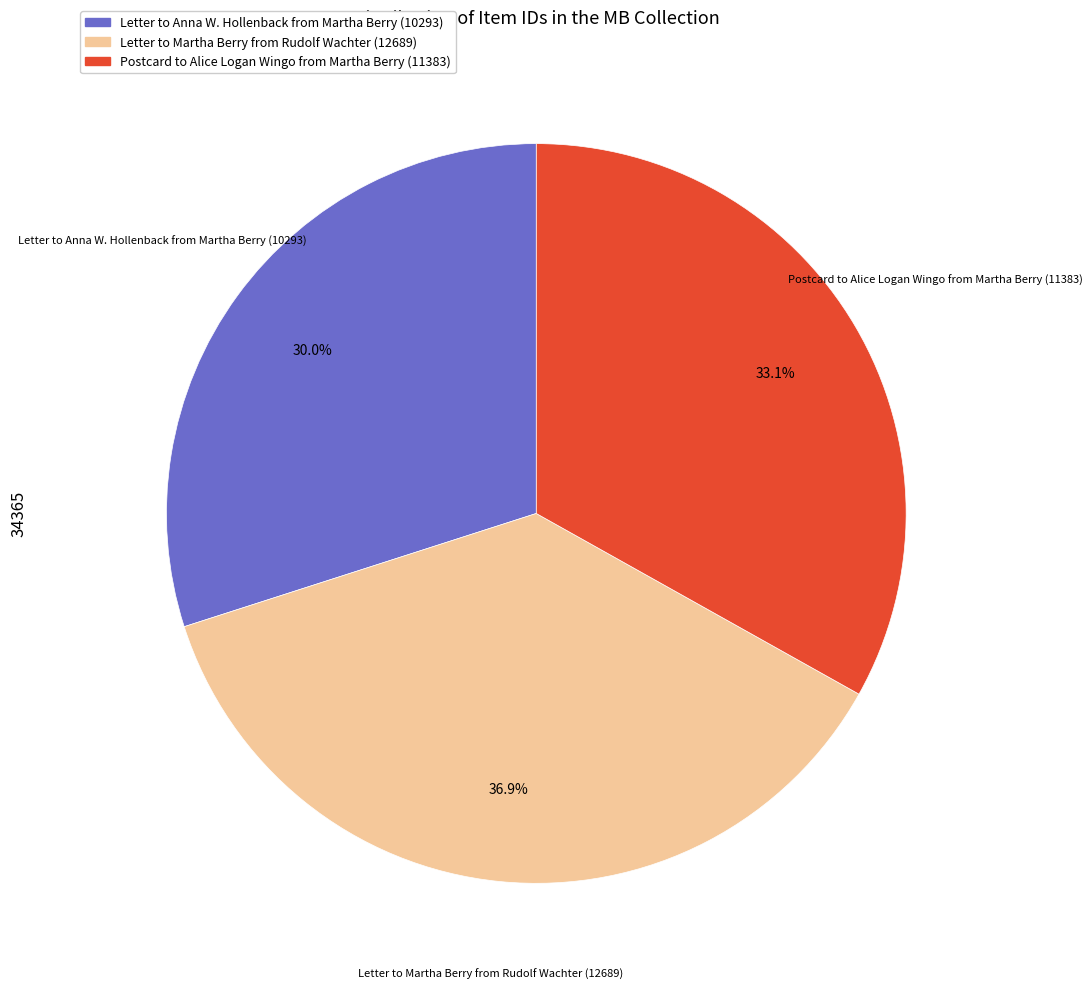

To the nearest percent, what portion does Letter to Anna W. Hollenback from Martha Berry (10293) represent?

30%